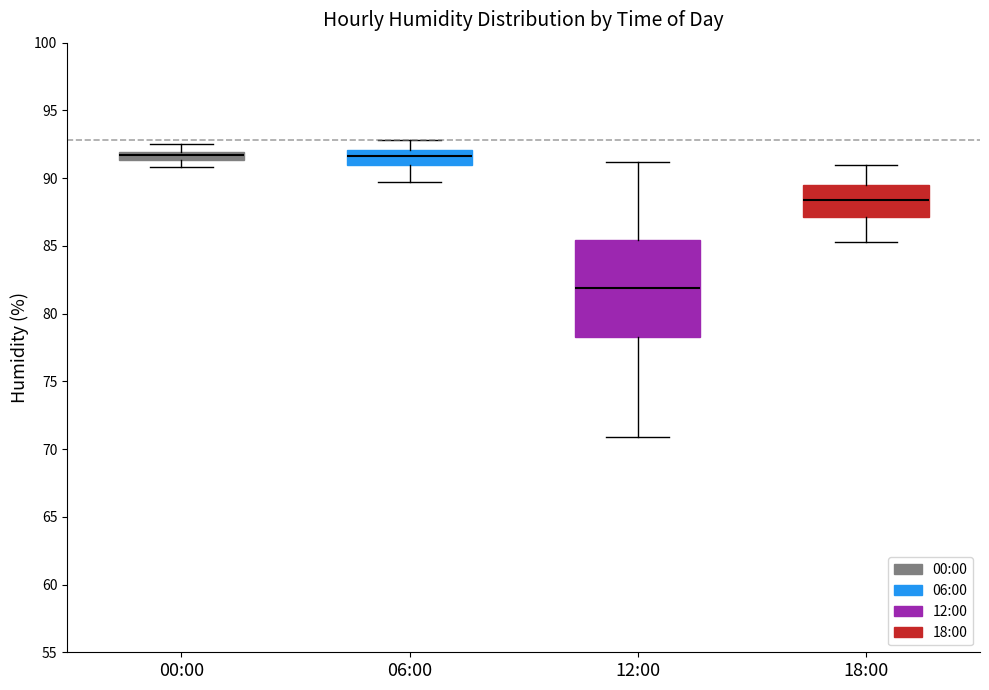

Which box is the tallest, from its lower edge to its upper edge?

12:00